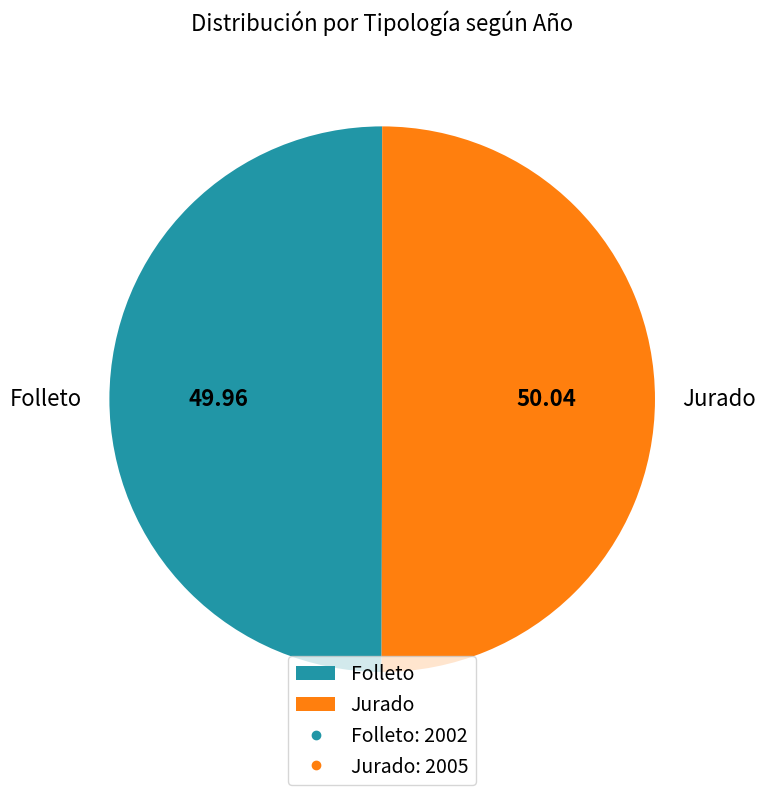

Do Folleto and Jurado together represent more than half of the pie?

Yes